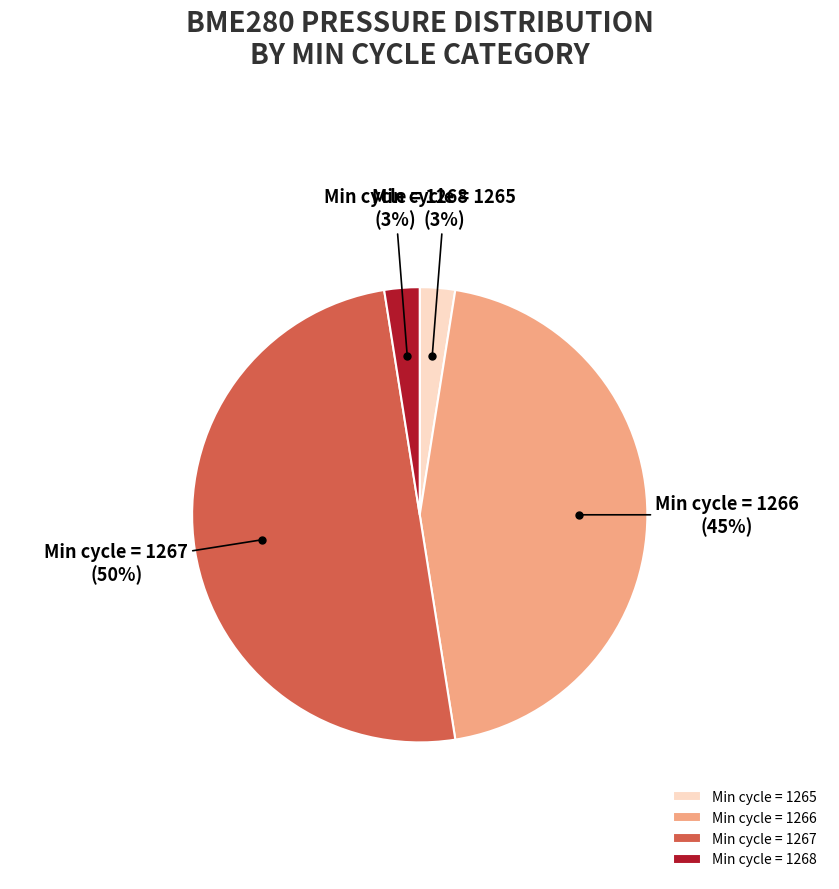

What is the largest slice in the pie chart?

Min cycle = 1267